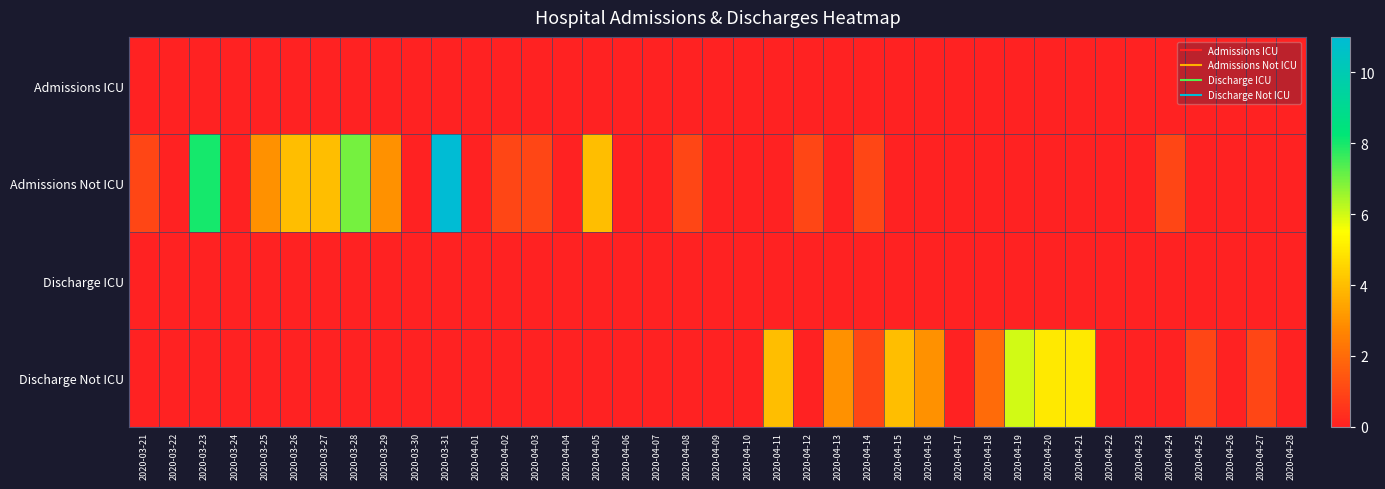

Which series changed the most between 2020-03-21 and 2020-04-18?

Discharge Not ICU